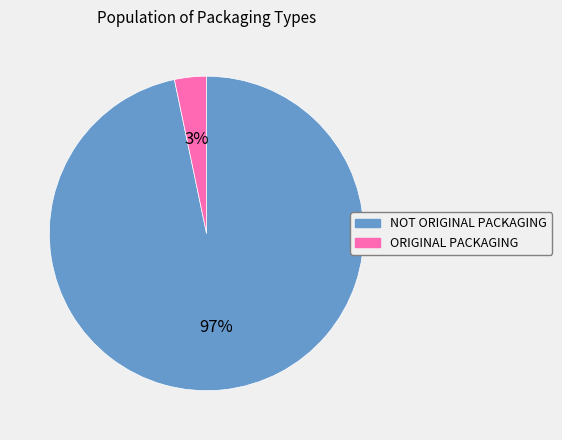

To the nearest percent, what is the average slice percentage?

50%